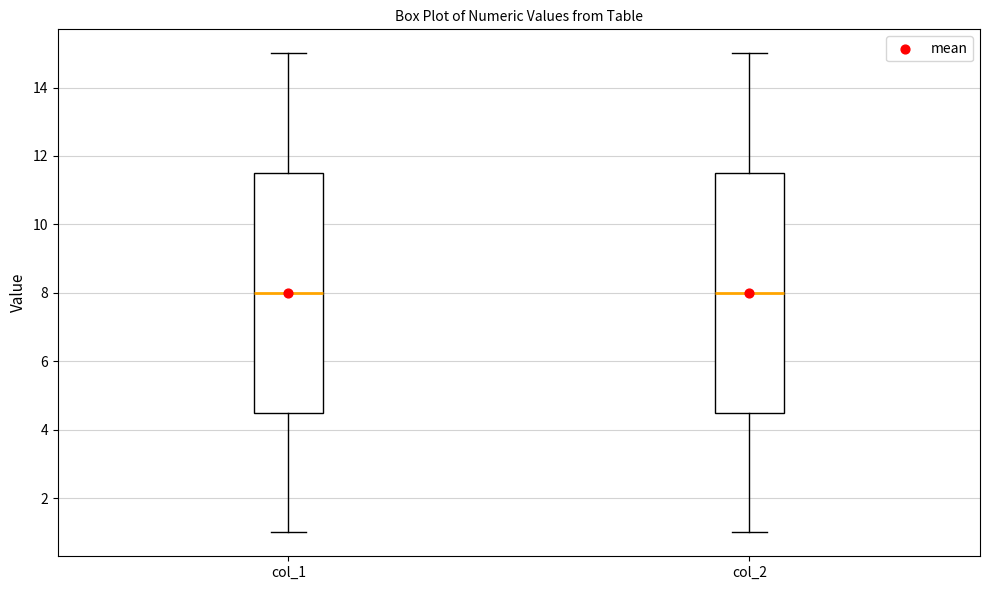

Where is the upper edge of the box for col_2 on the y-axis? The values are not printed on the chart, so give them approximately, as read against the axis.

11.6